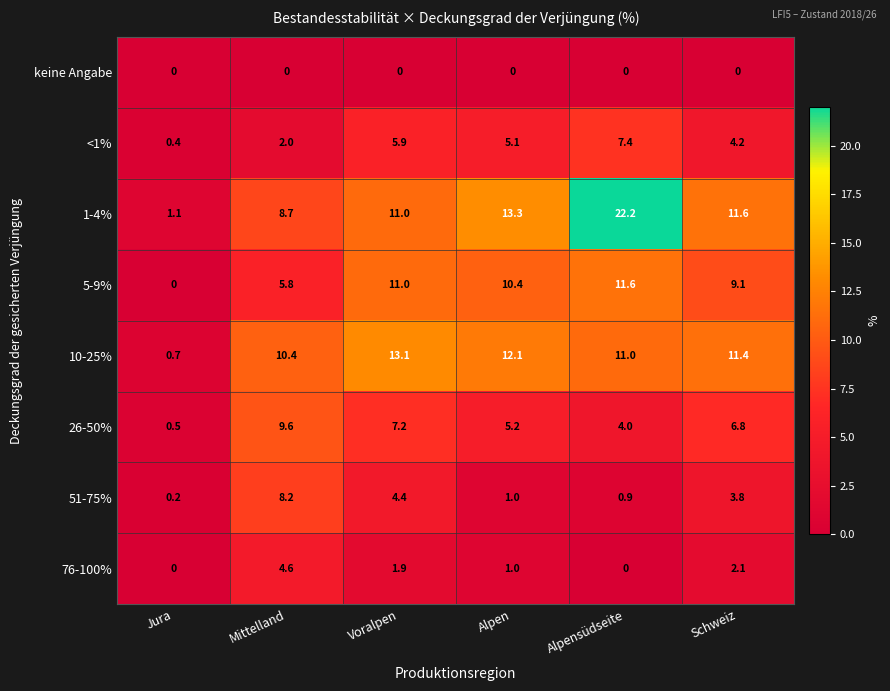

The value of 76-100% at Jura is -3.1. True or false?

False